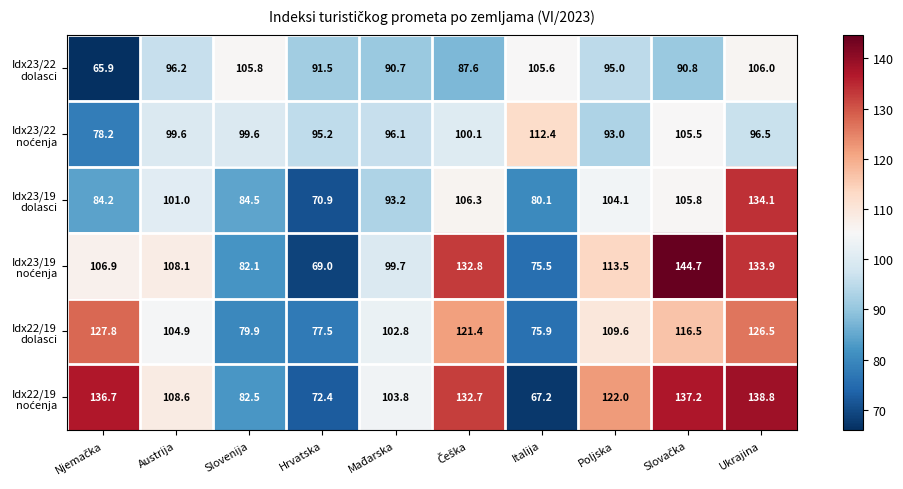

What is the minimum value shown in the chart?

65.9